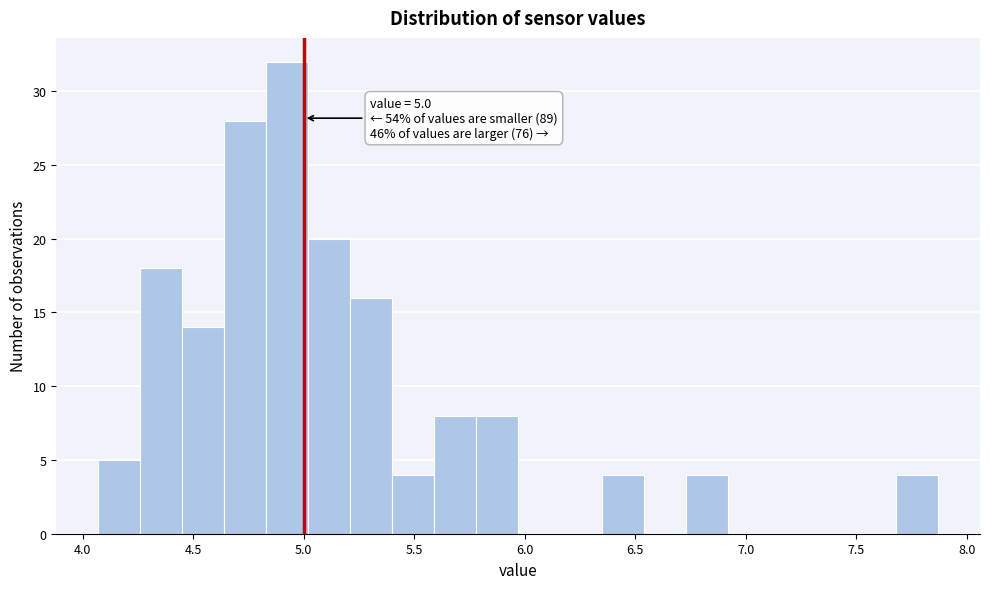

Read against the x-axis, roughly where is the centre of the tallest bar?

4.95